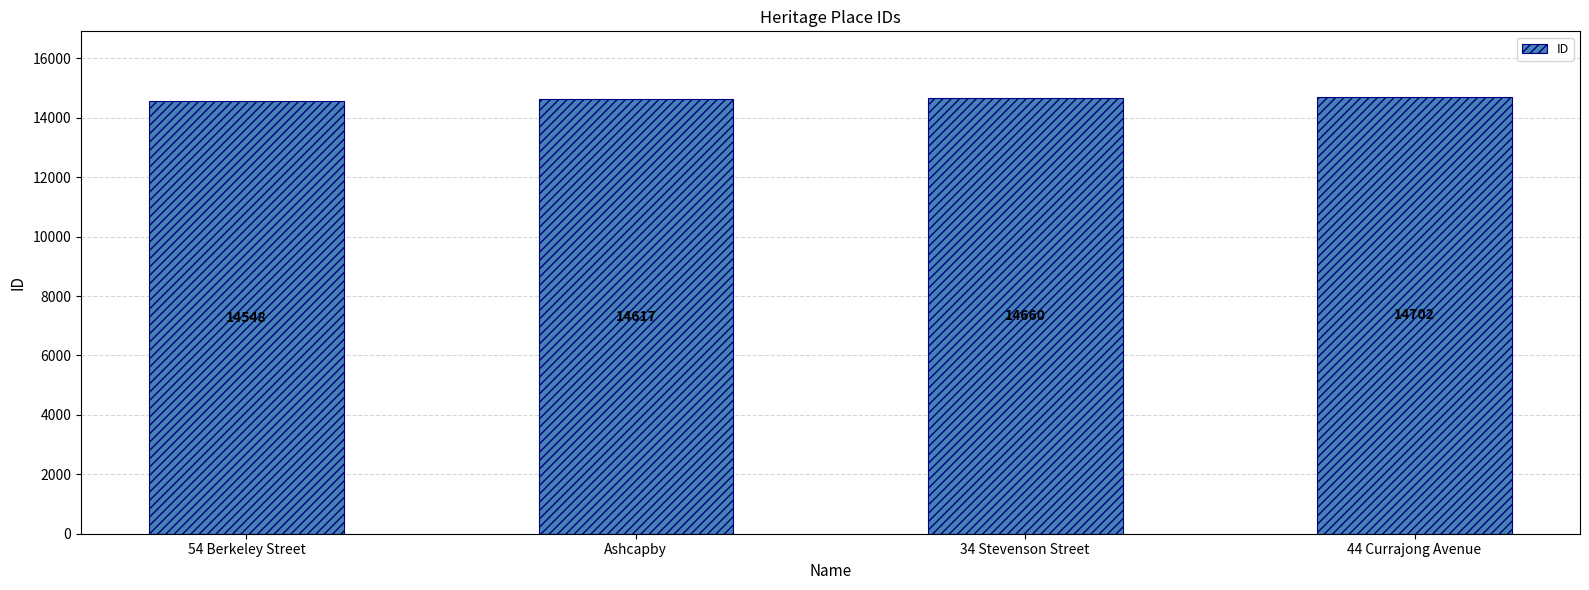

What is the sum of the values at 54 Berkeley Street and 34 Stevenson Street?

29208